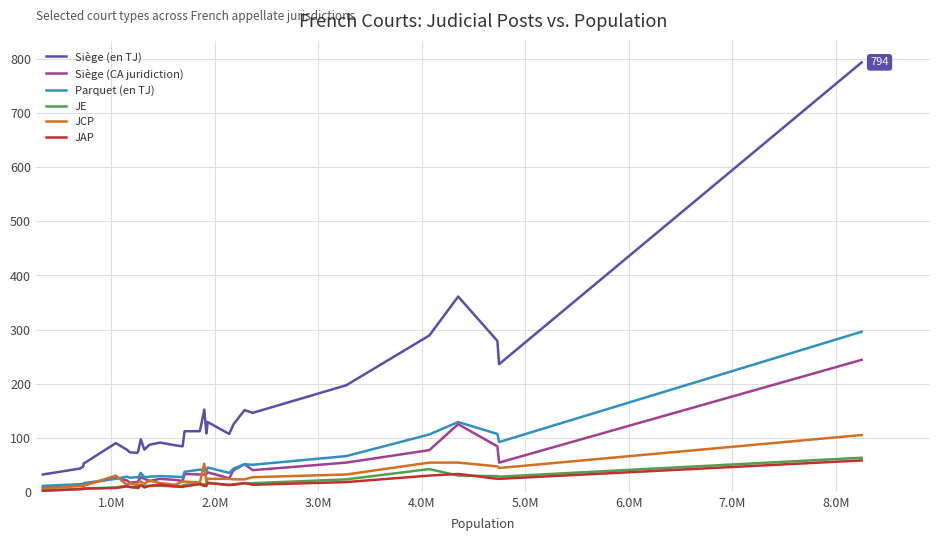

What is the sum of all JE values?

475